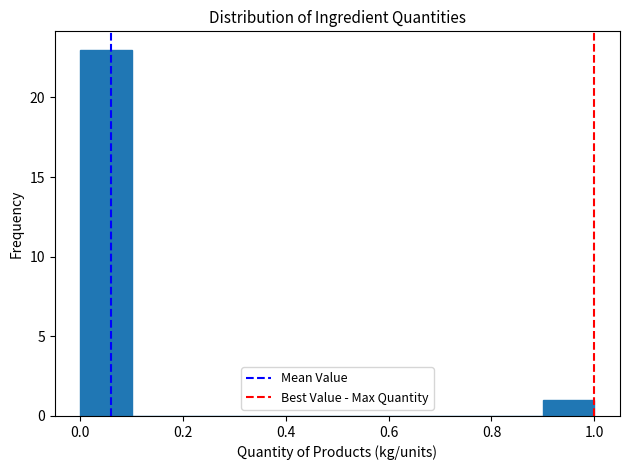

Over which range of the x-axis is the bar tallest?

0.0 to 0.1